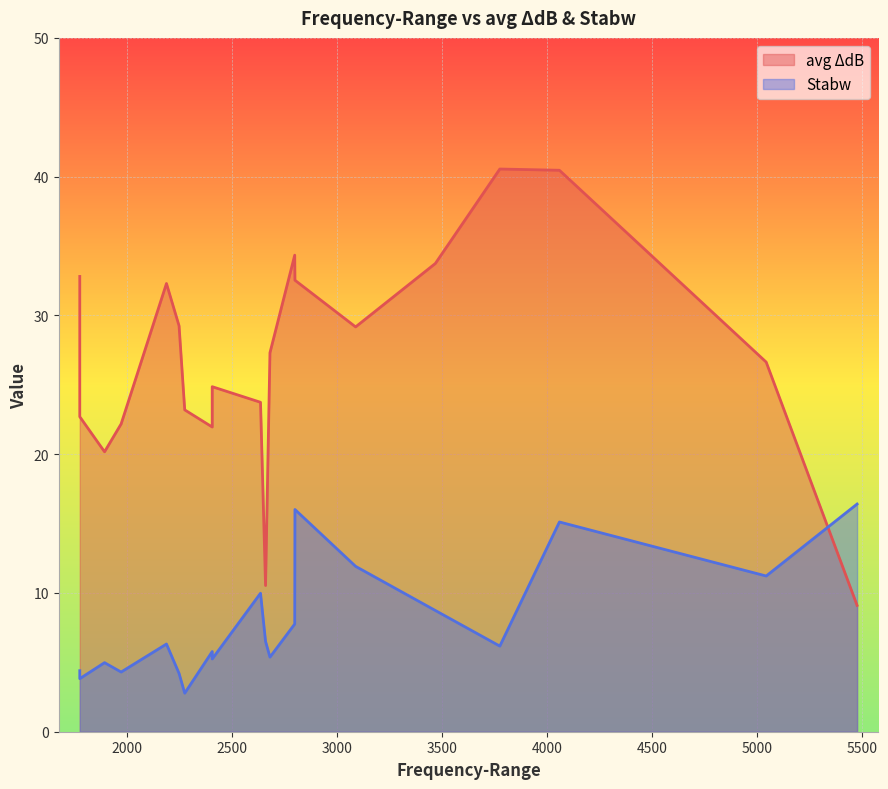

What is the greatest value displayed?

40.5